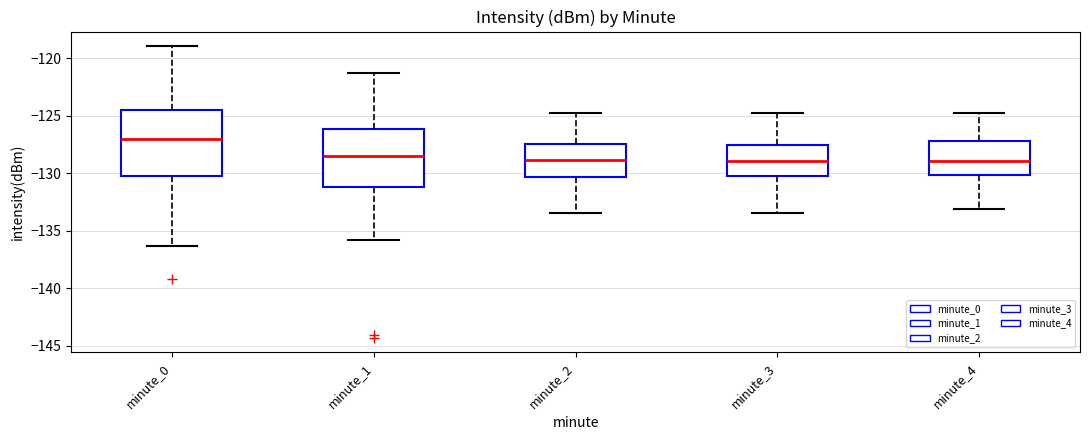

Comparing the boxes themselves (not the whiskers), which one is the tallest?

minute_0